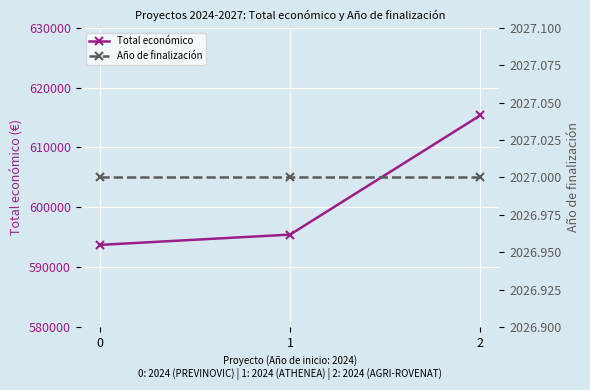

At 0, list the series in order from smallest to largest.

Año de finalización, Total económico